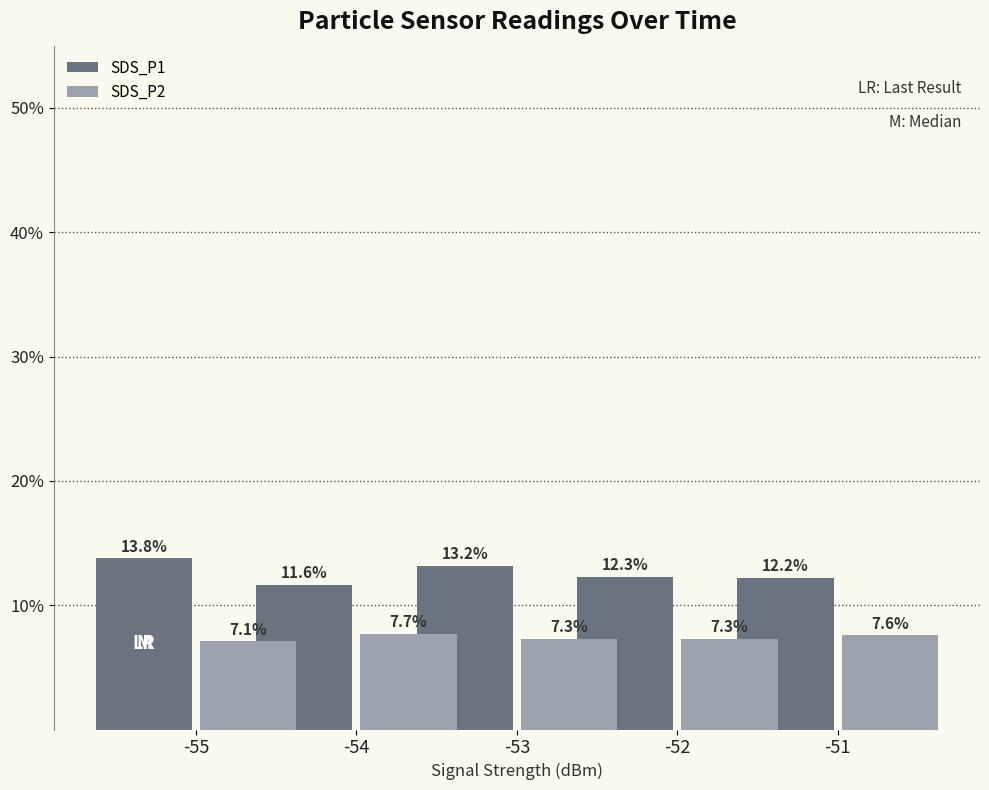

What is the difference between the highest and lowest values at -51?

4.6